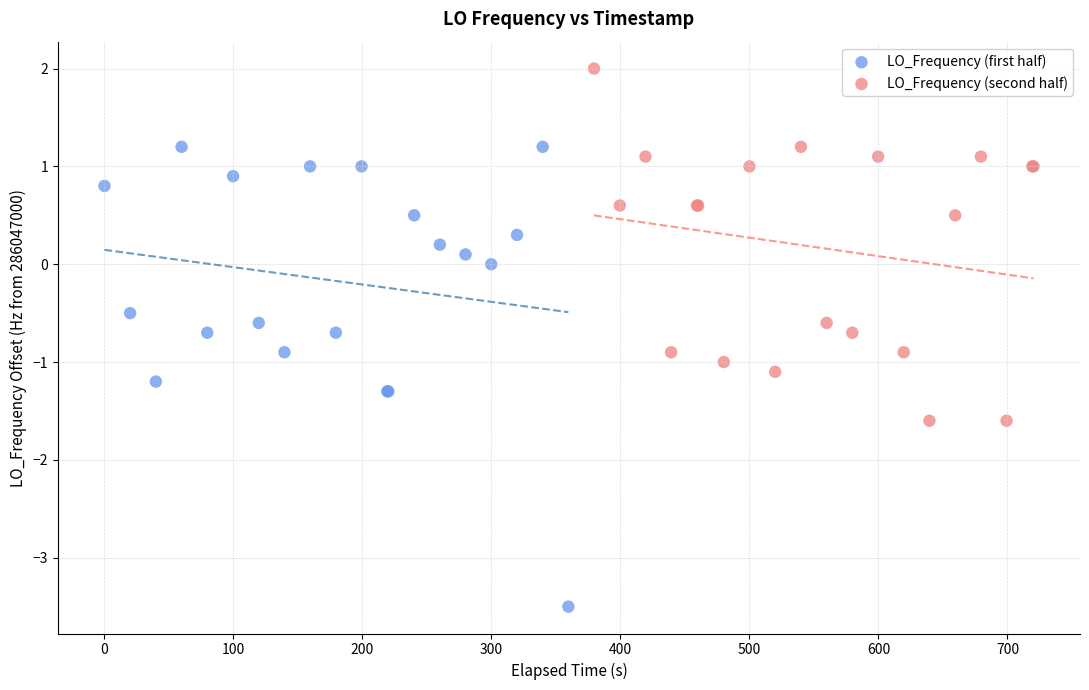

Which series reaches the maximum Y coordinate?

LO_Frequency (second half)